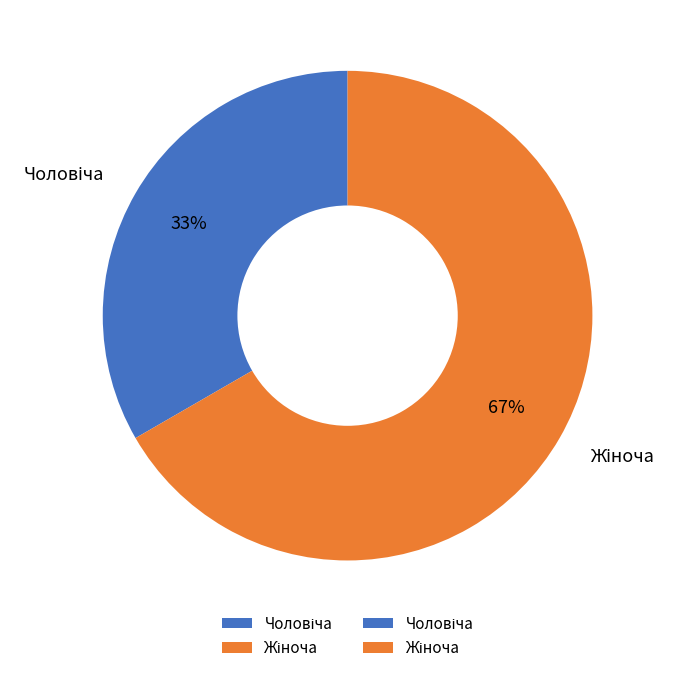

To the nearest percent, what is the average slice percentage?

50%